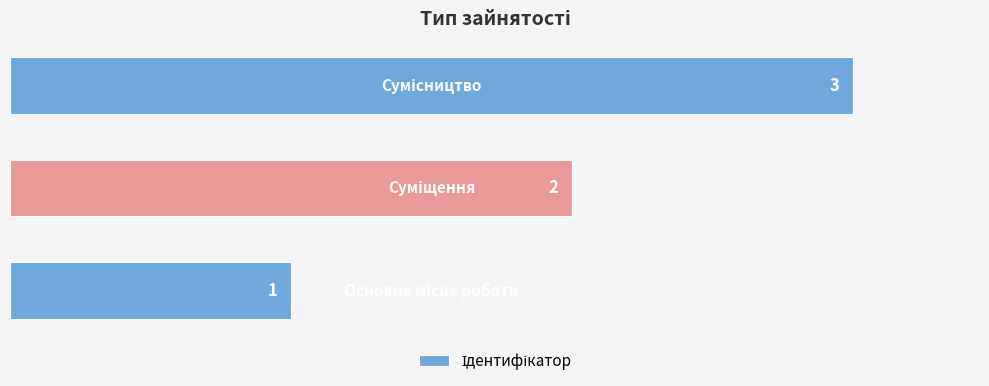

What is the greatest value displayed?

3